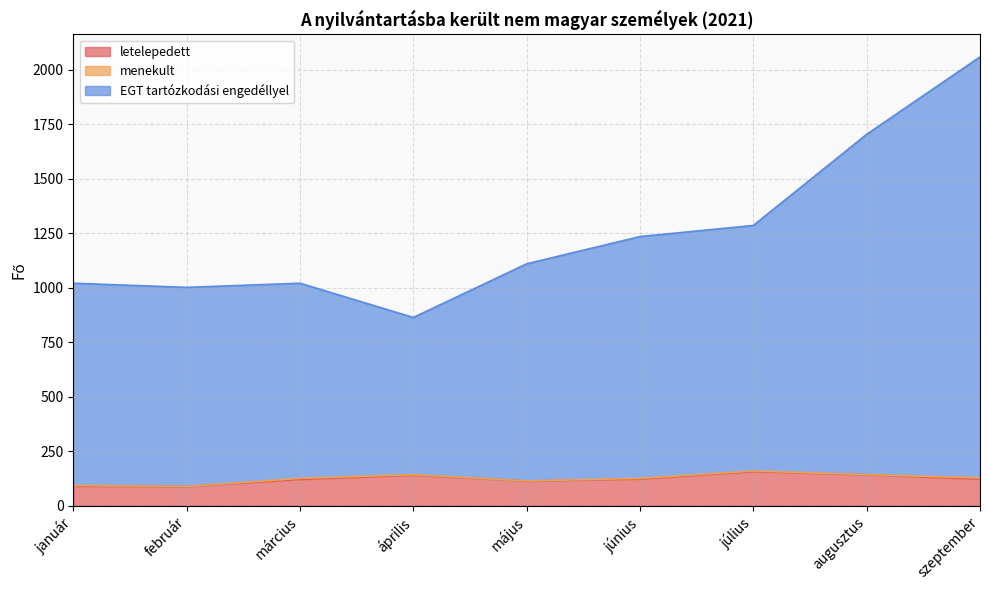

The value of EGT tartózkodási engedéllyel at február is 1002. True or false?

True